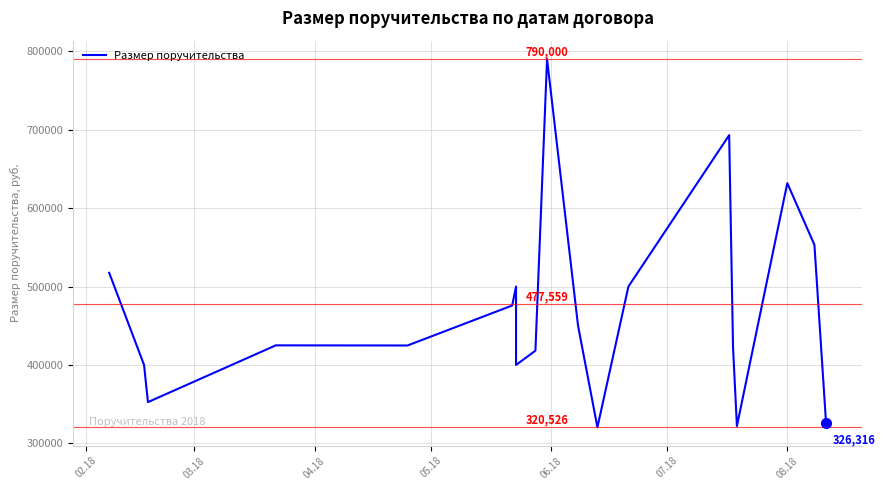

What is the value of the 16th point from the left?

693000.0